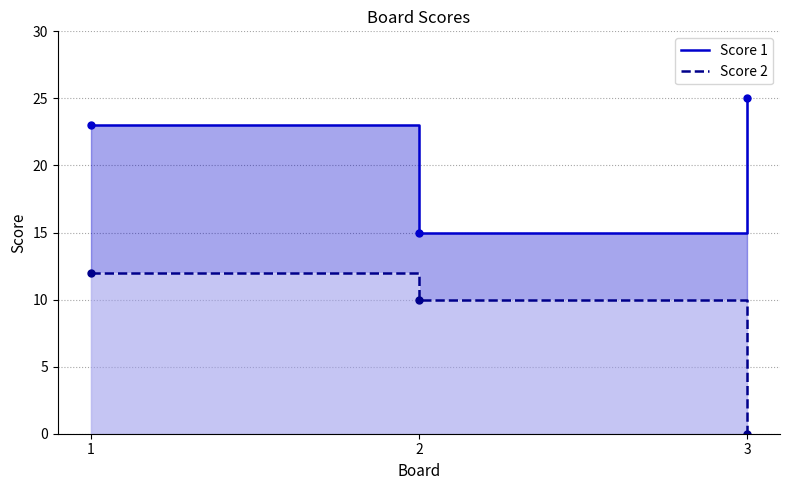

Count the Score 1 values in the range 15 to 25.

3